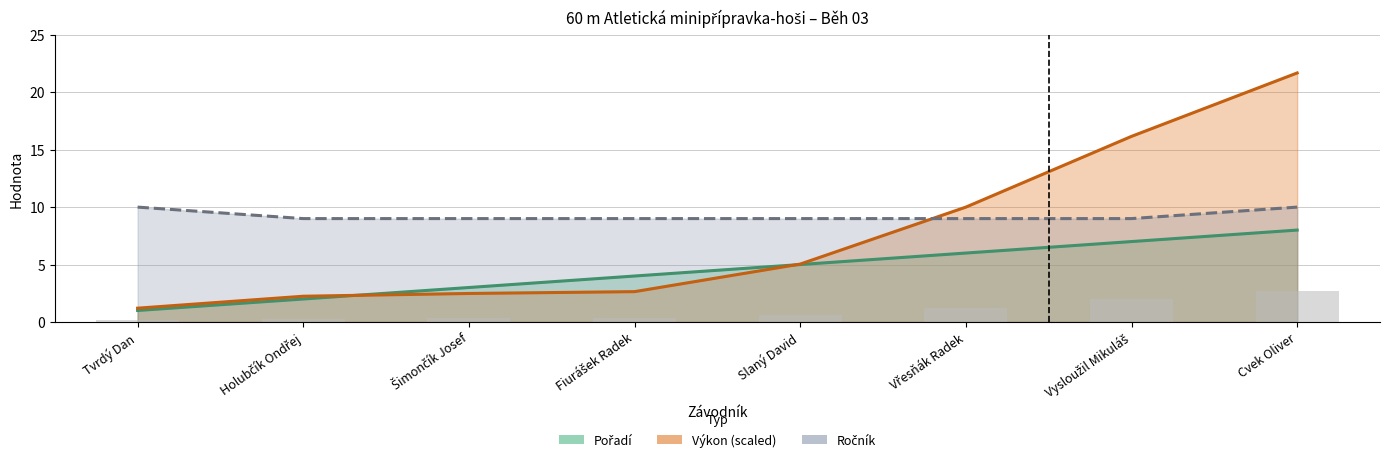

At which label is Pořadí closest to 4?

Fiurášek Radek